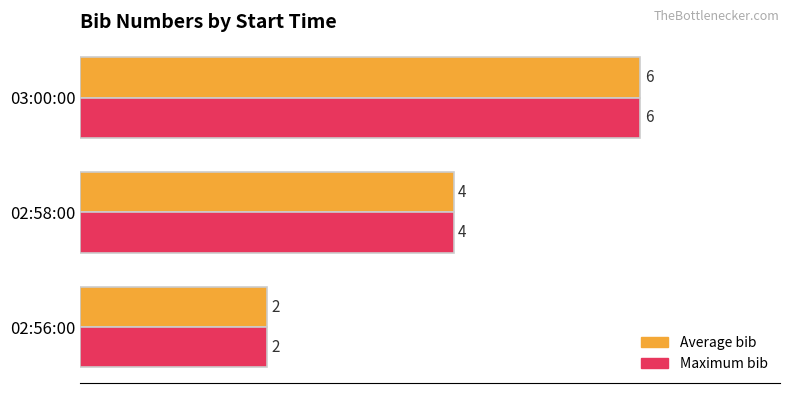

What is the average value of the Maximum bib series?

4